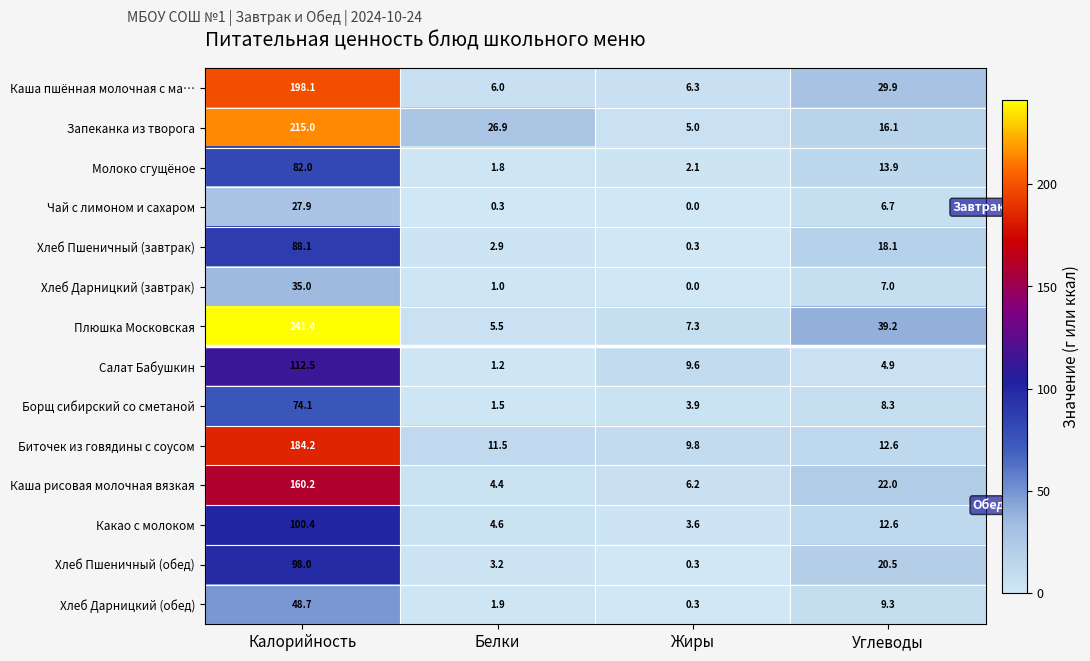

Rank the categories by Борщ сибирский со сметаной value from highest to lowest.

Калорийность, Углеводы, Жиры, Белки